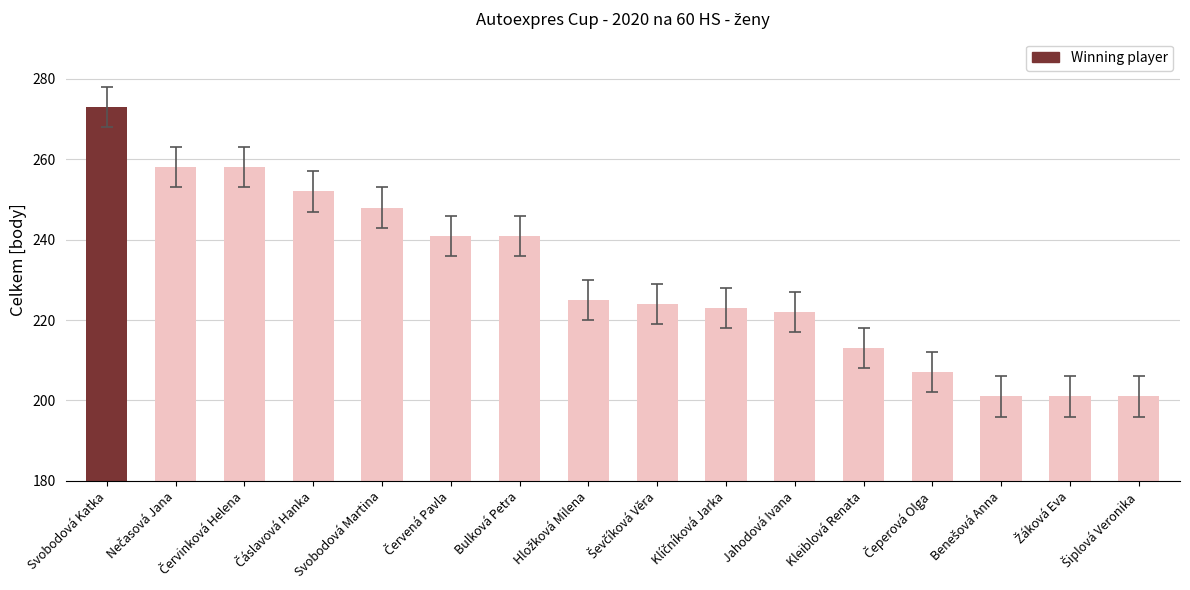

What is the value of the 13th bar from the left?

207